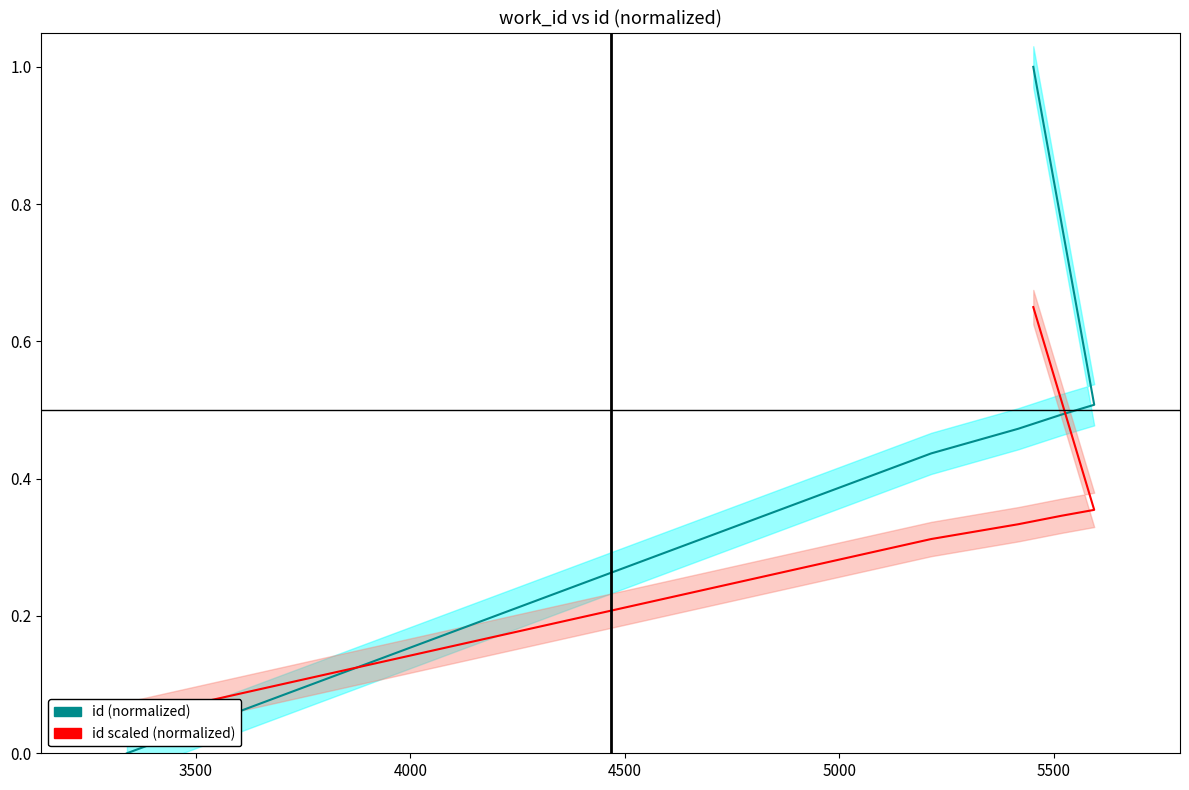

How many intersections are there between id (normalized) and id scaled (normalized)?

1